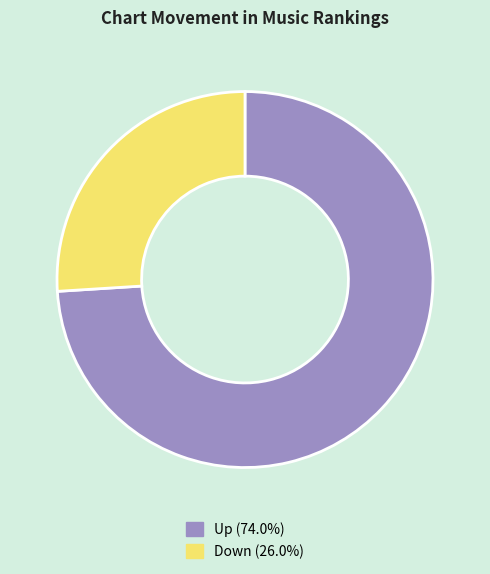

Does any single category account for the majority?

Yes